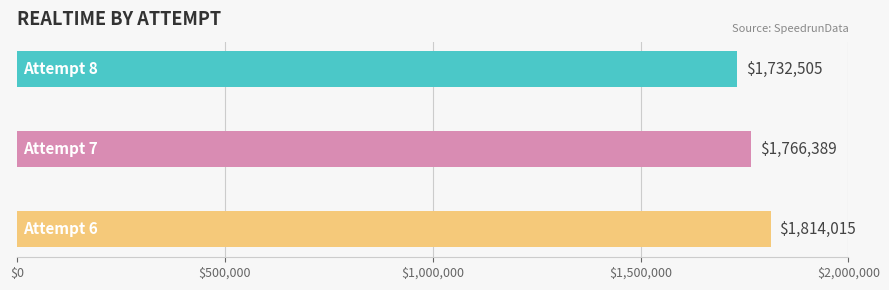

What is the average value?

1770970